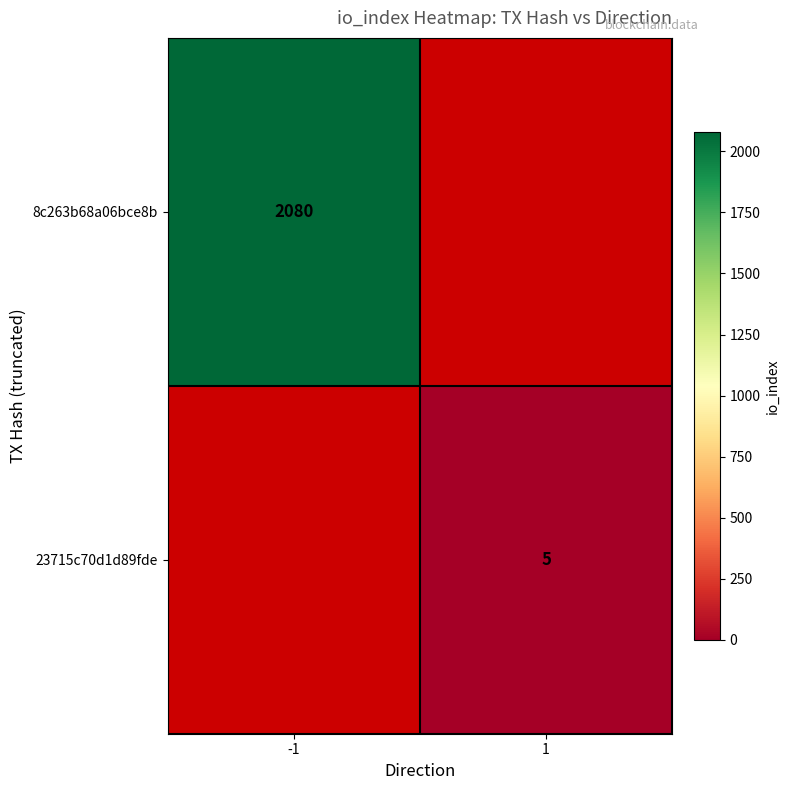

How many data points does each series have?

2